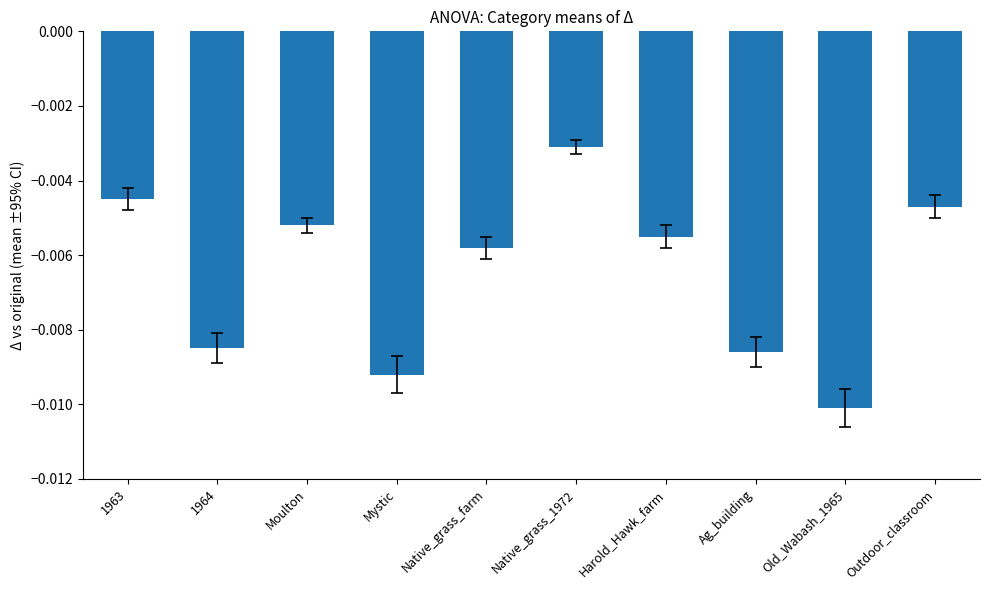

Which has a higher value, Old_Wabash_1965 or Native_grass_farm?

Native_grass_farm